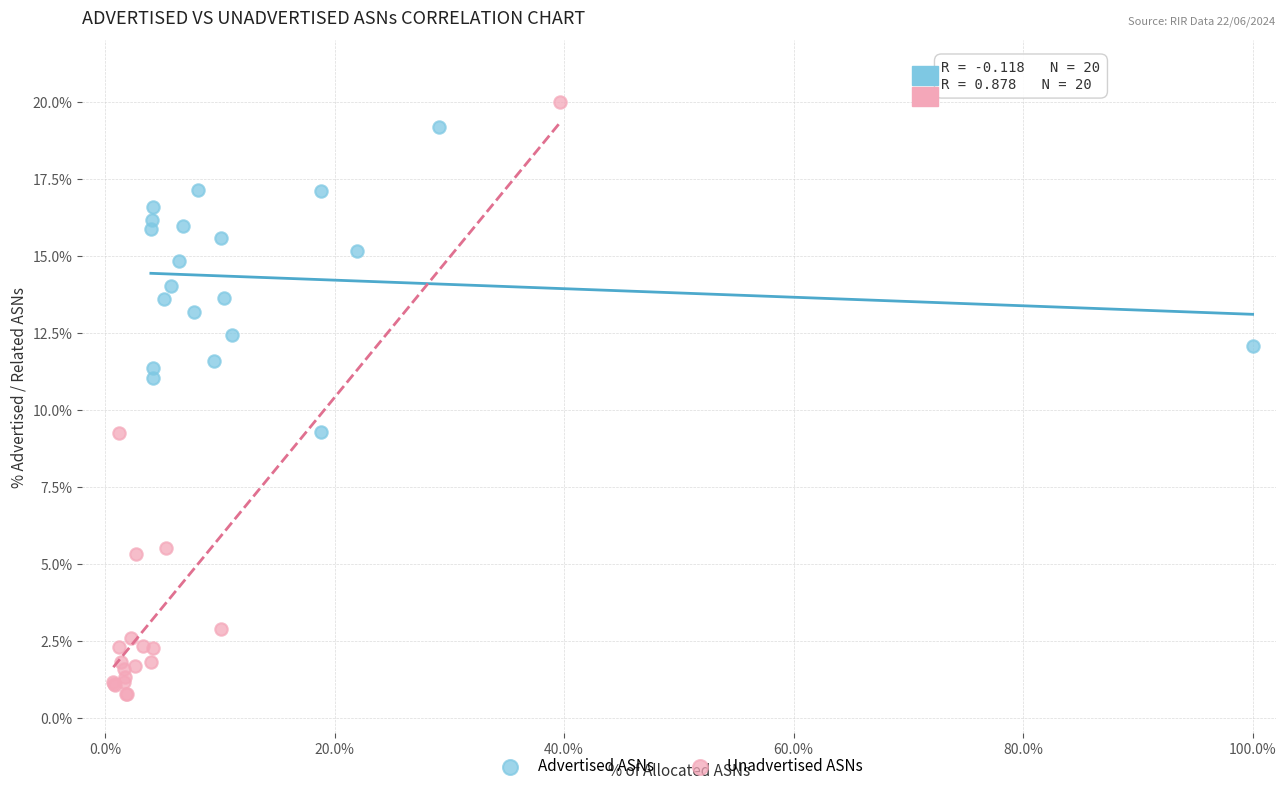

What are all the series names shown in the legend?

Advertised ASNs, Unadvertised ASNs